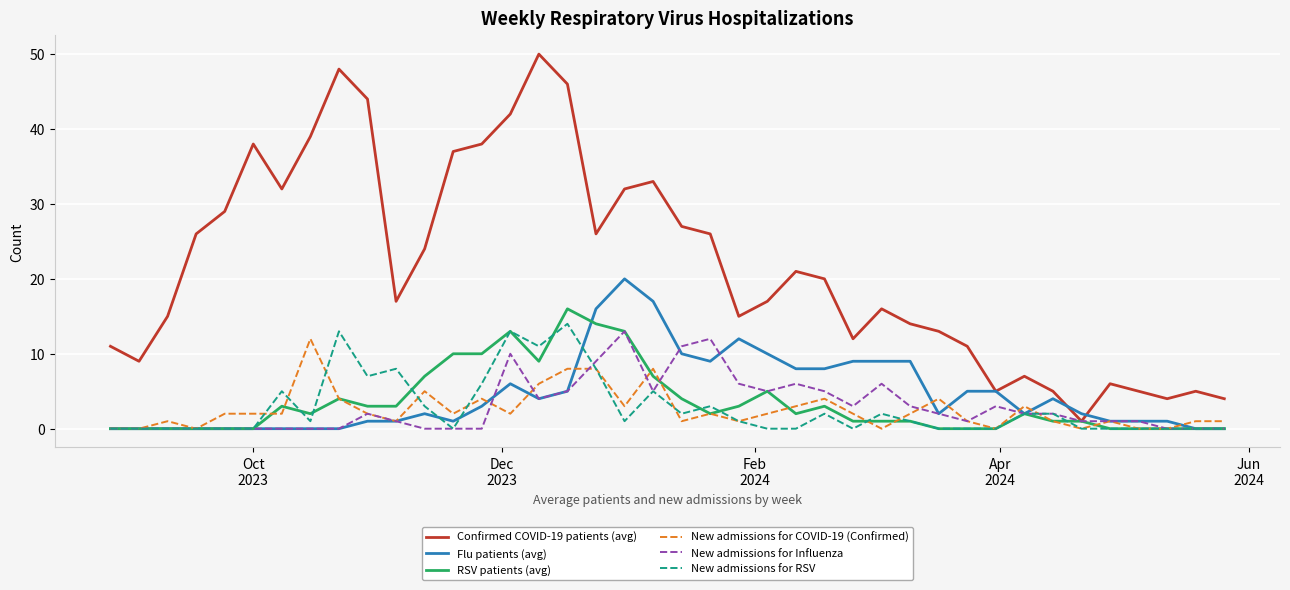

How many interior local valleys does the Confirmed COVID-19 patients (avg) series have?

9